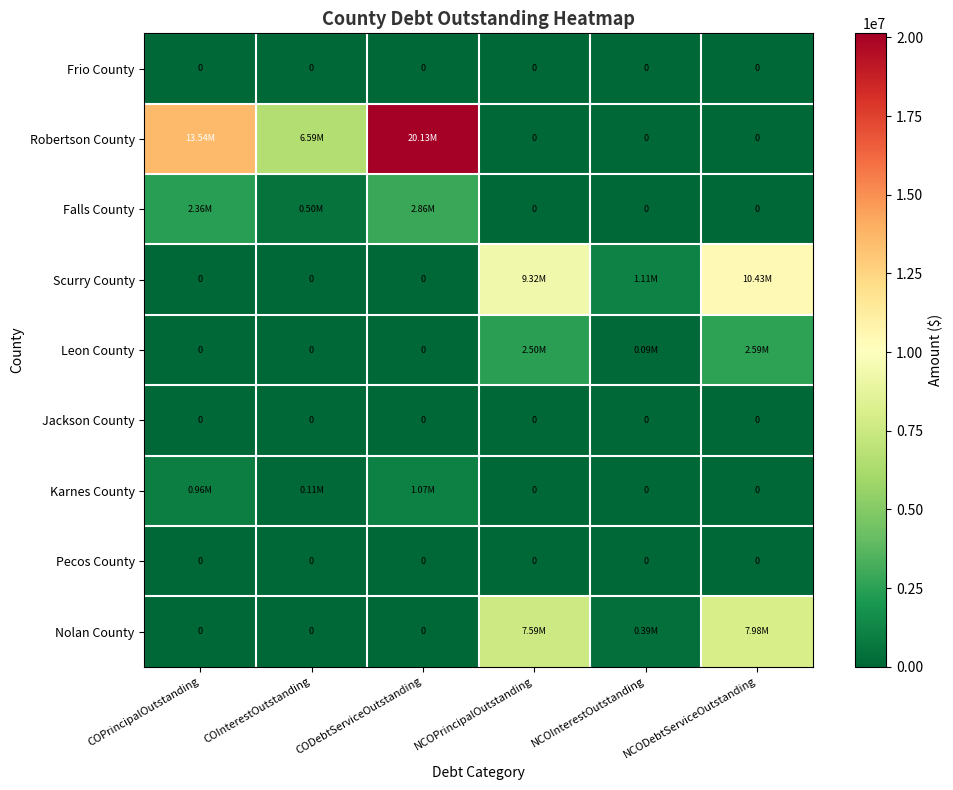

Which category has the highest value in the Jackson County series?

COPrincipalOutstanding